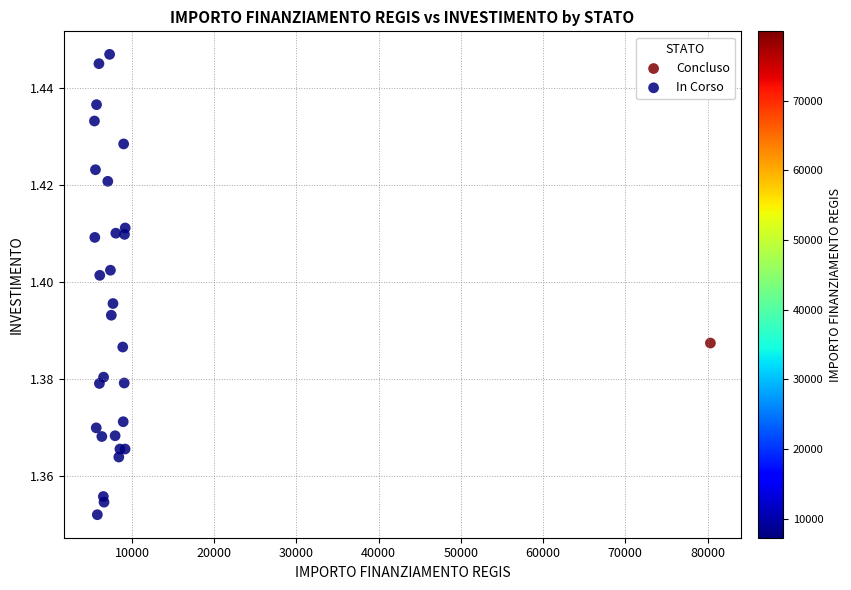

What are all the series names shown in the legend?

Concluso, In Corso